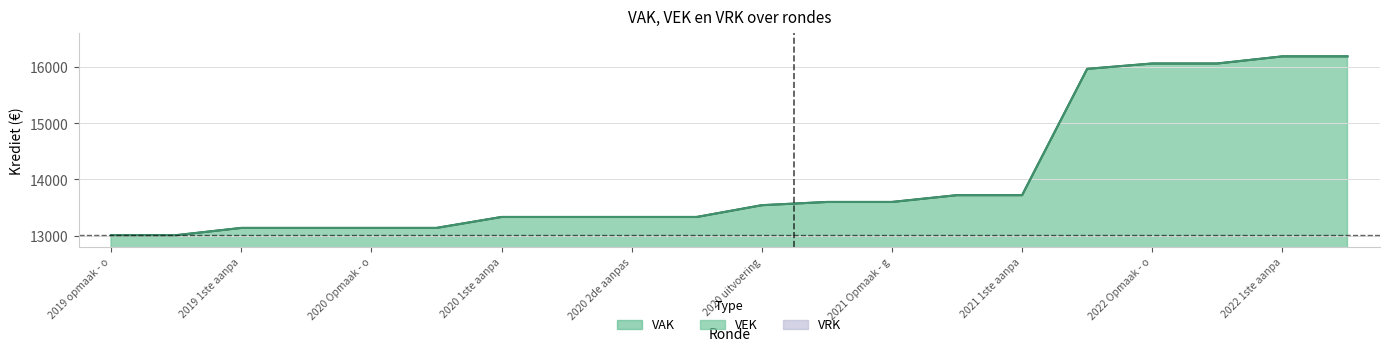

True or false: VAK has a value of 13135 at 2020 Opmaak - o.

True